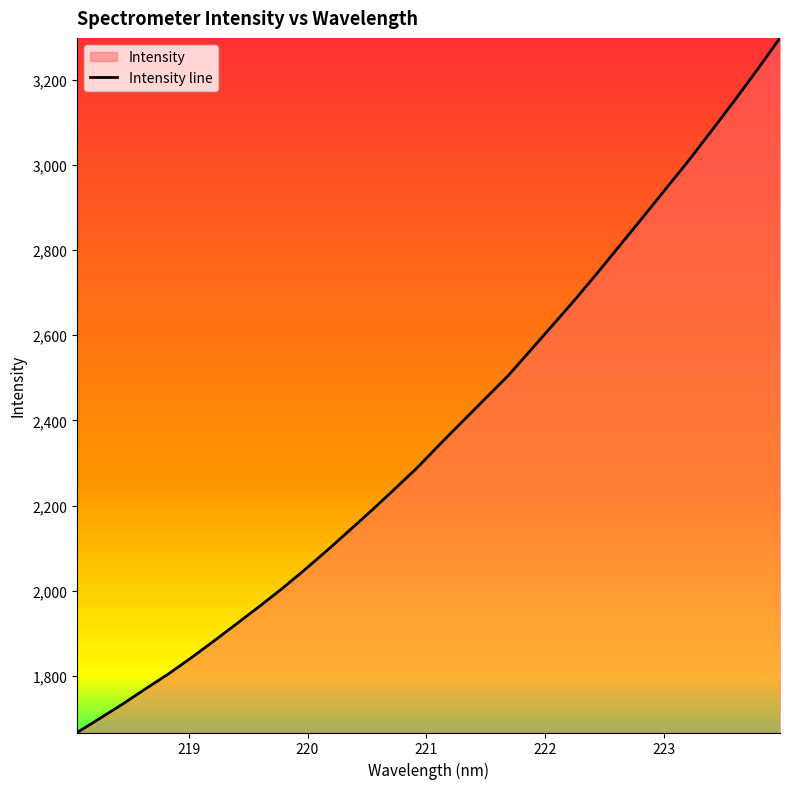

What is the difference between the maximum and minimum values?

1632.4